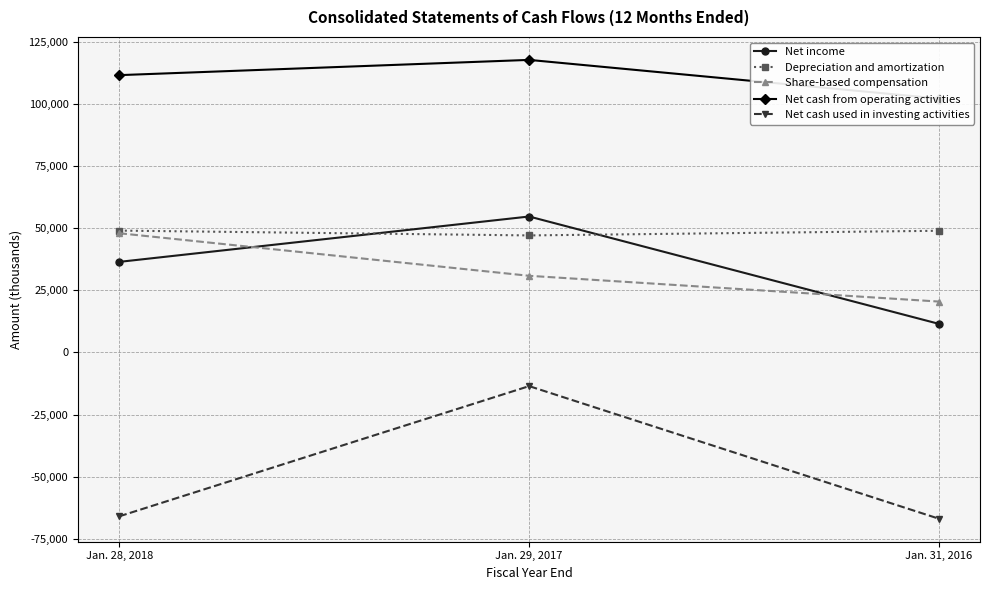

What is the sum of the Net cash used in investing activities values at Jan. 29, 2017 and Jan. 31, 2016?

-80342